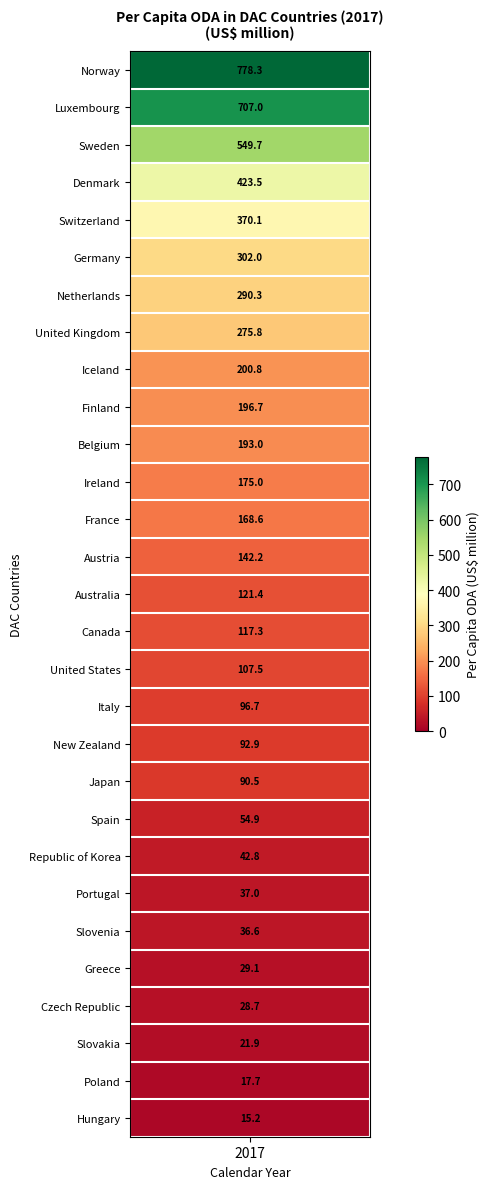

What is the difference between the second highest and second lowest values?

689.3